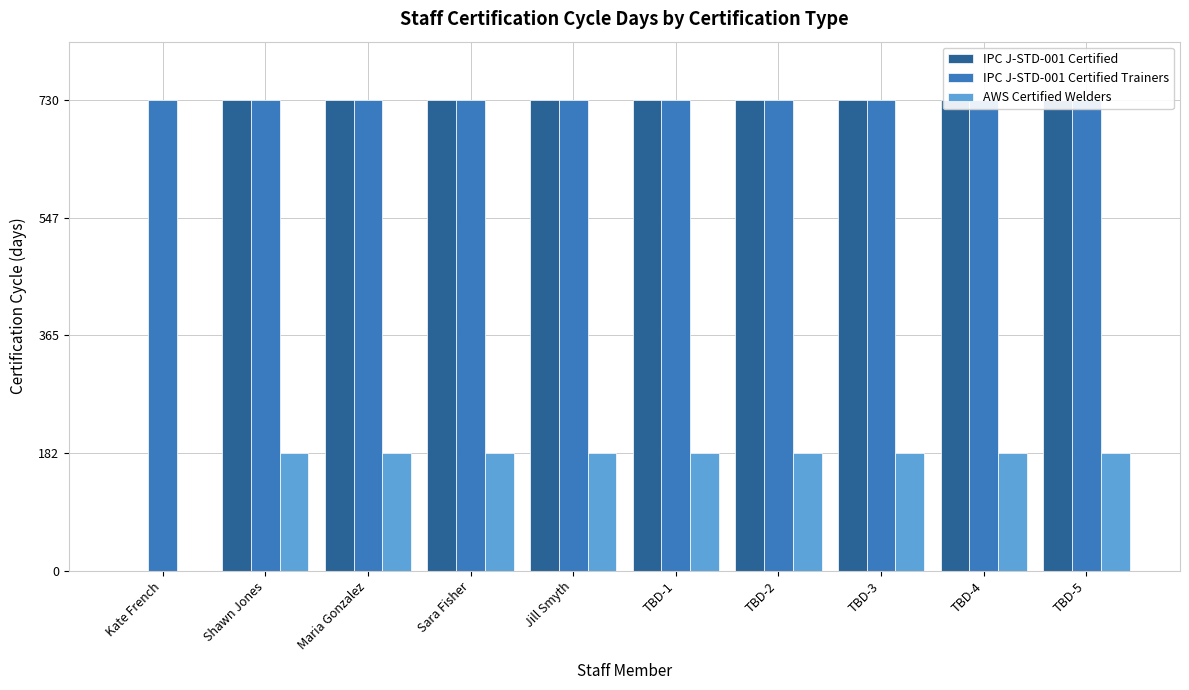

What is the label of the 5th bar from the left?

Jill Smyth